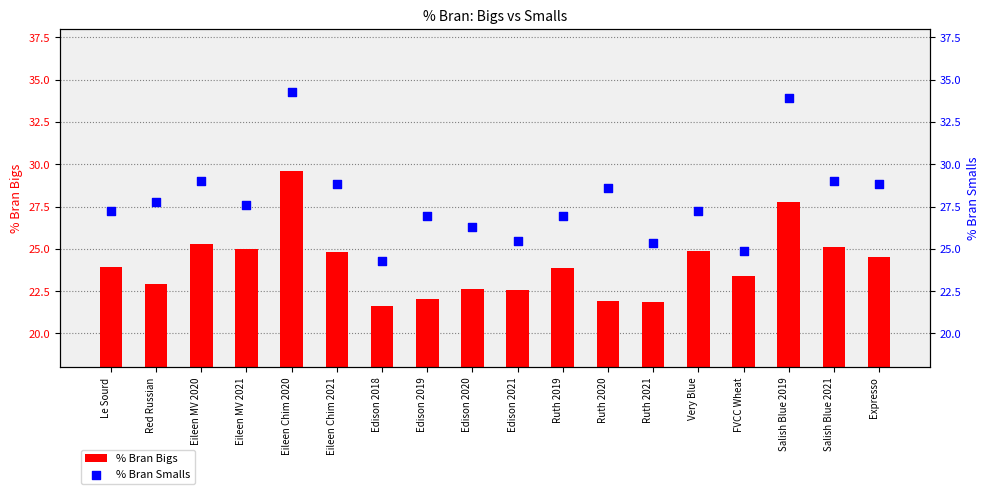

Which series reaches the maximum Y coordinate?

% Bran Smalls